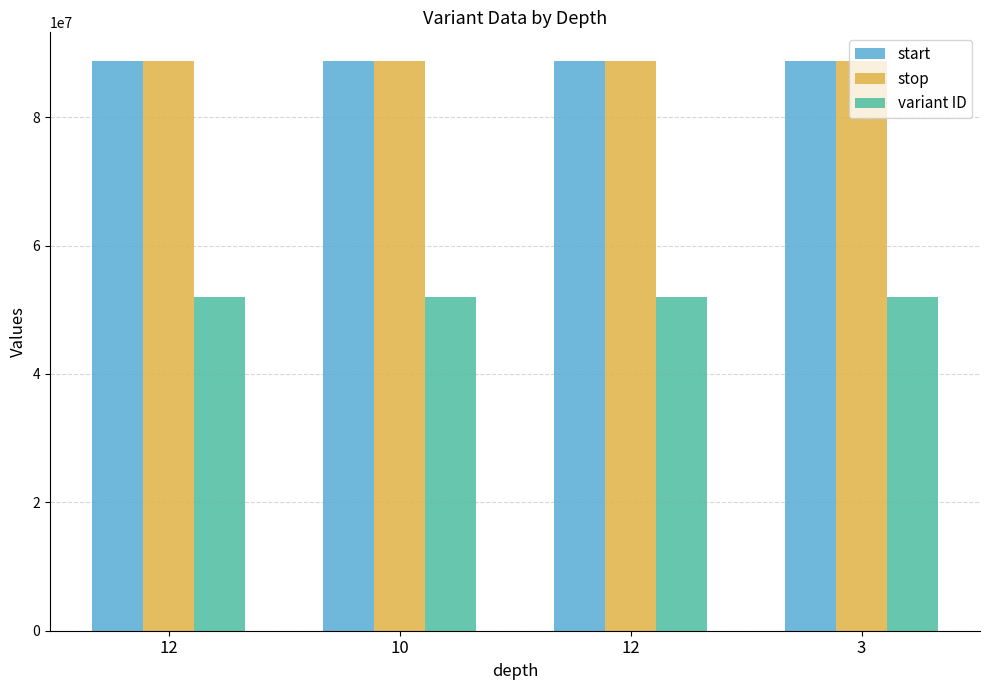

Count the number of data series in this chart.

3